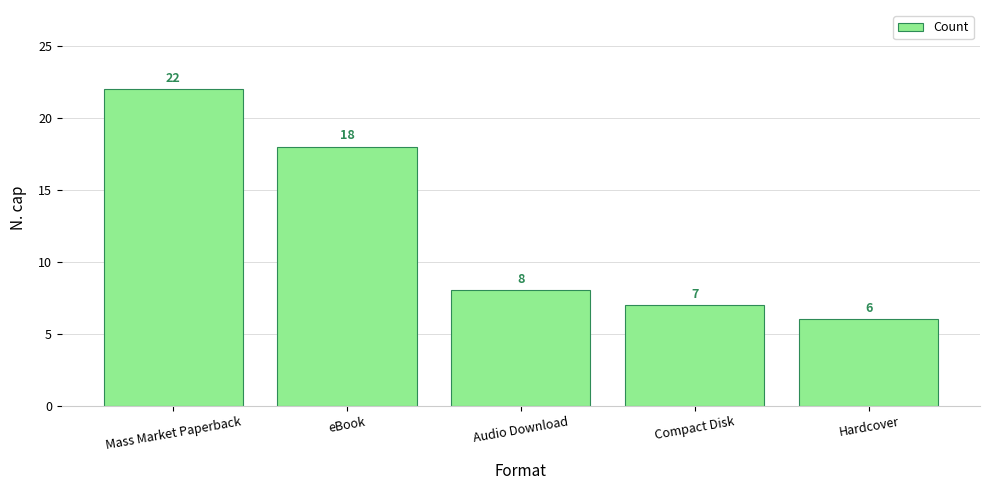

Where does the data first go above 8?

Mass Market Paperback